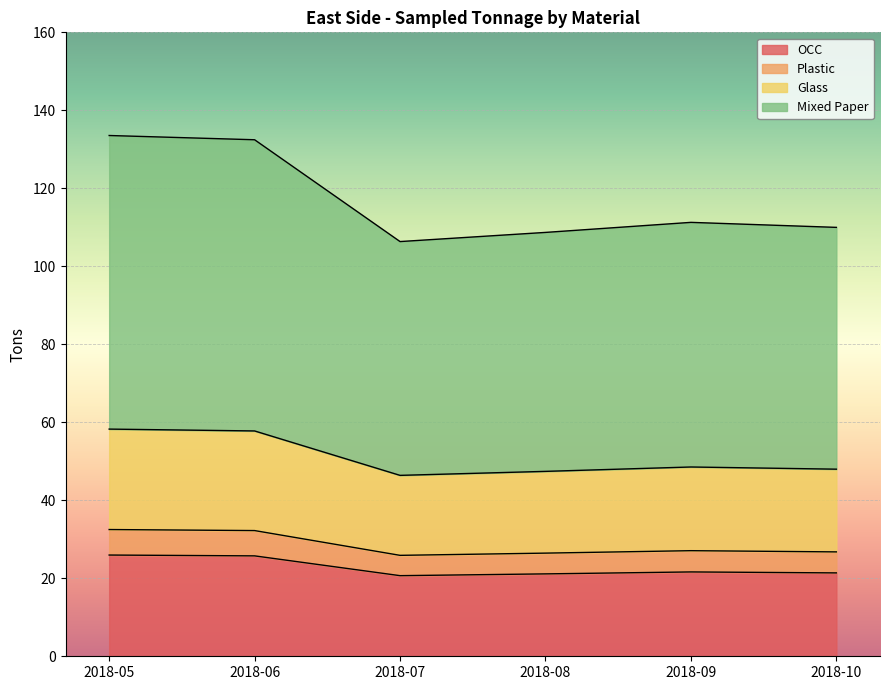

Is it true that OCC equals 38.1 at 2018-10?

False